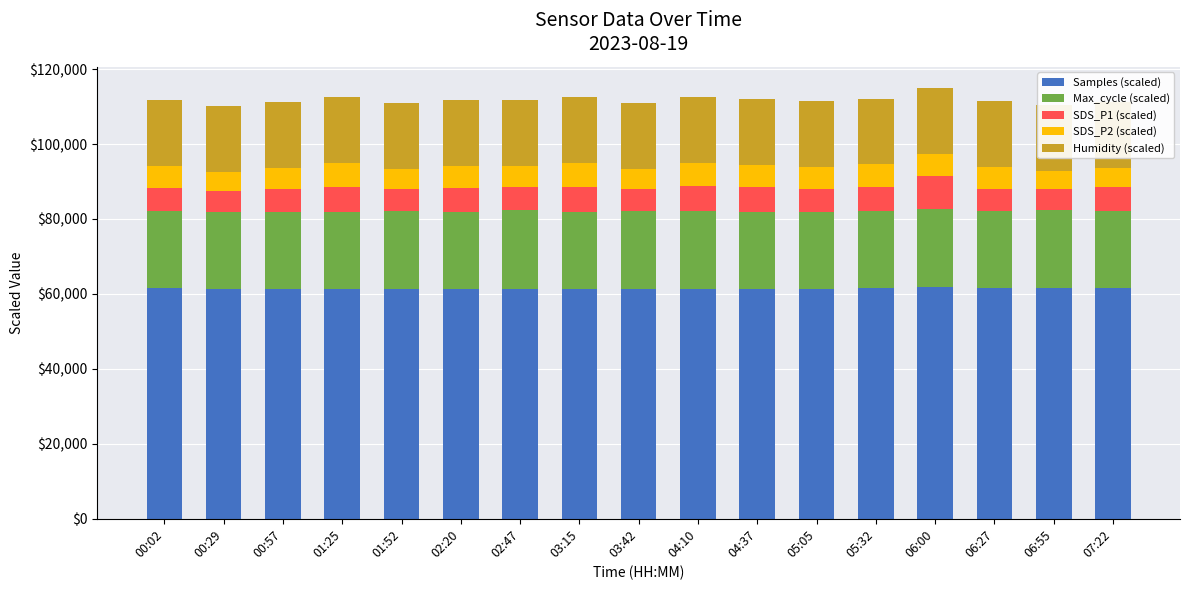

What is the highest value of the Samples (scaled) series?

61734.3